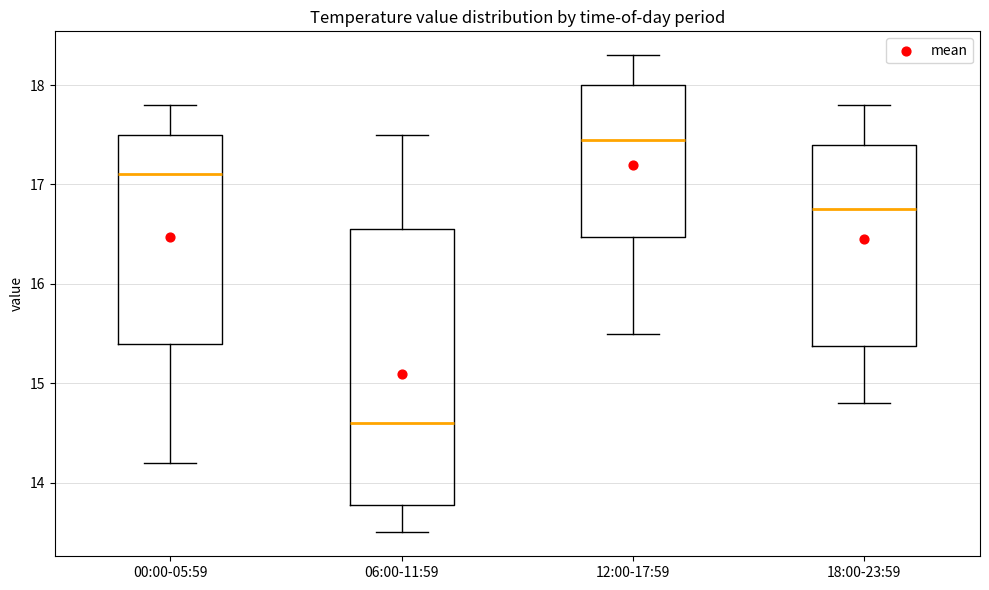

Comparing the boxes themselves (not the whiskers), which one is the tallest?

06:00-11:59